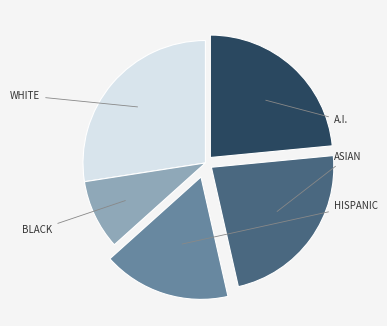

Is there any slice that represents more than half of the pie?

No